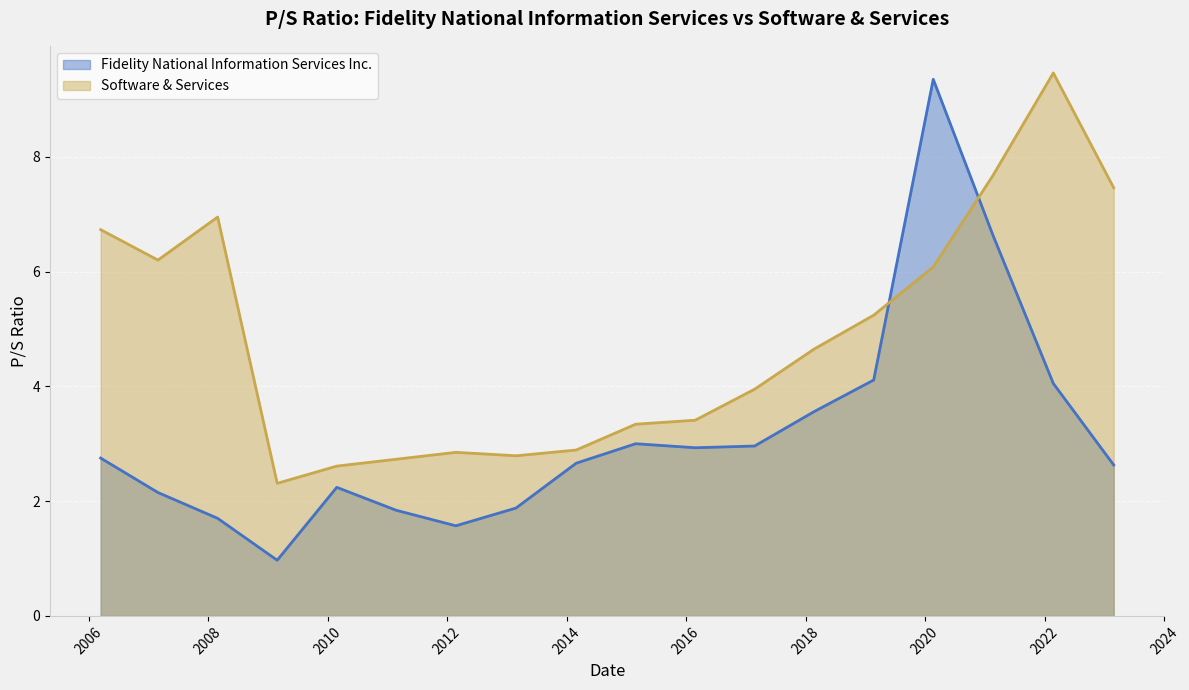

What is the maximum value shown in the chart?

9.5